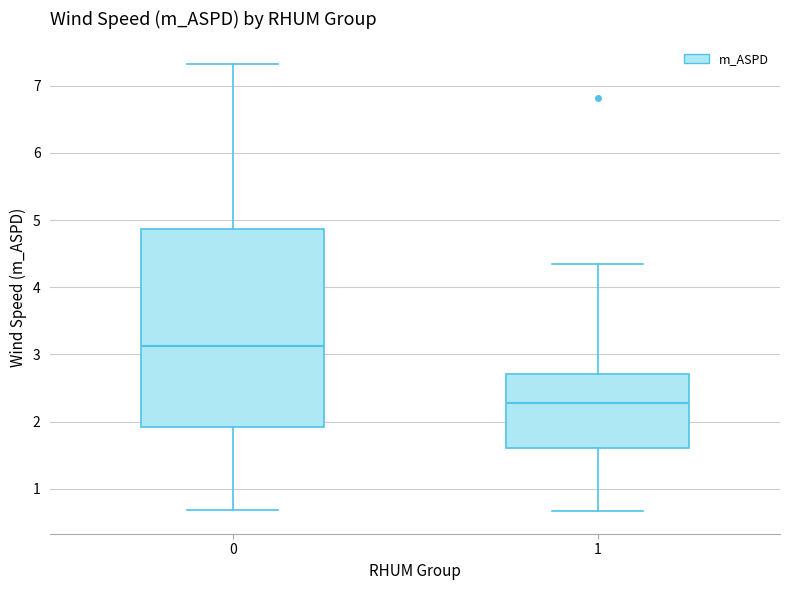

Which box has the highest median line?

0